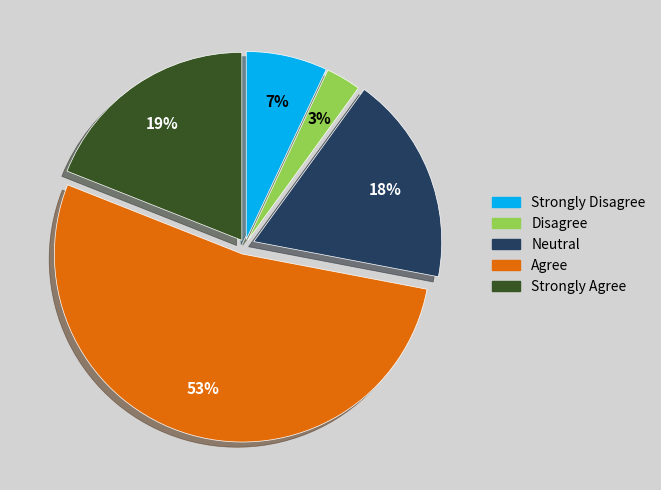

To the nearest percent, what is the difference between the largest and smallest slice percentages?

50%